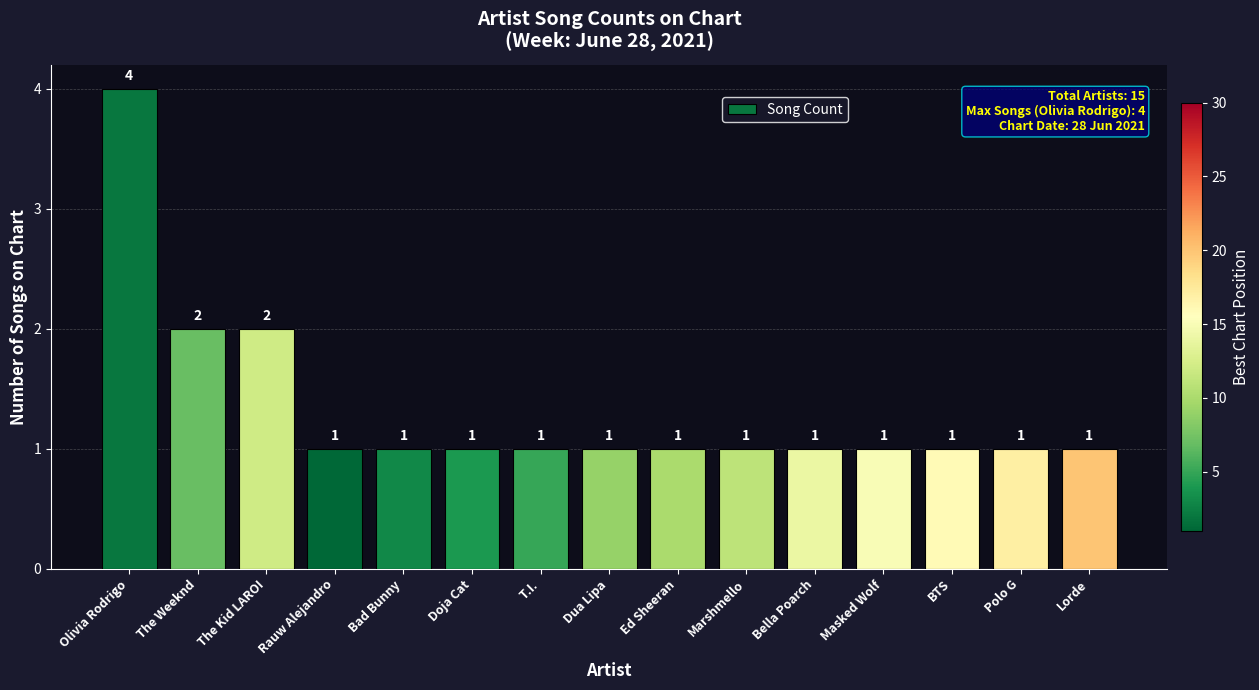

The chart shows a value of 2 at Bad Bunny. True or false?

False